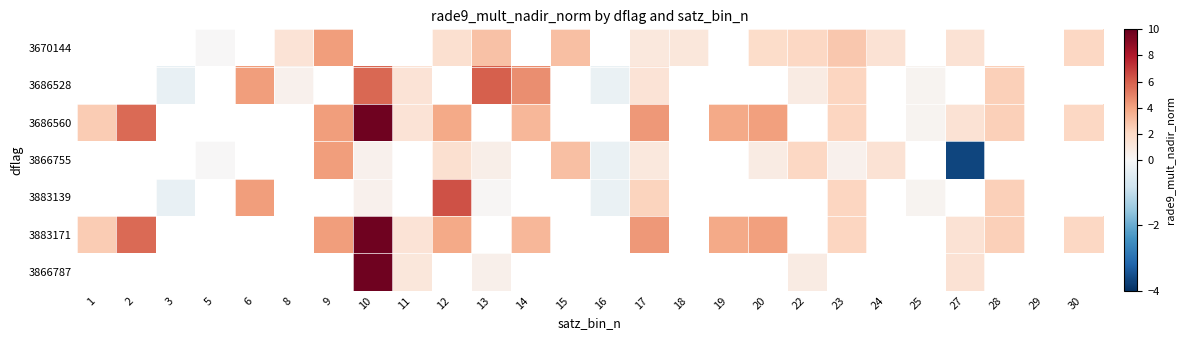

At which label is 3686560 closest to 5?

2